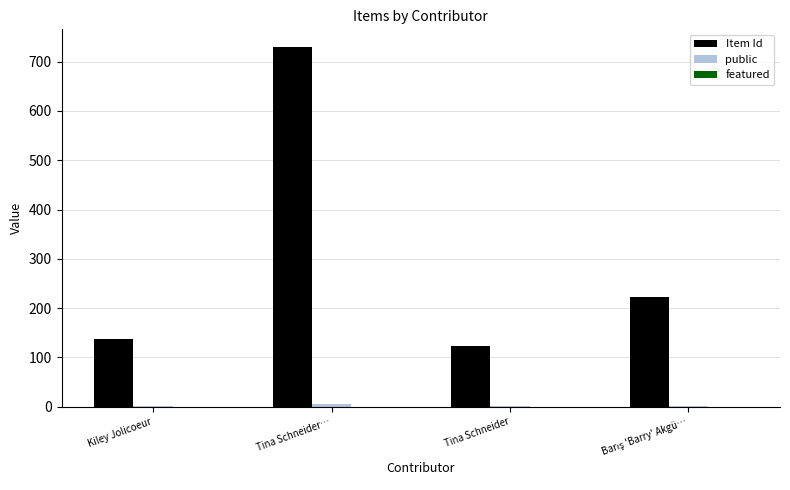

Does the chart contain stacked bars?

No